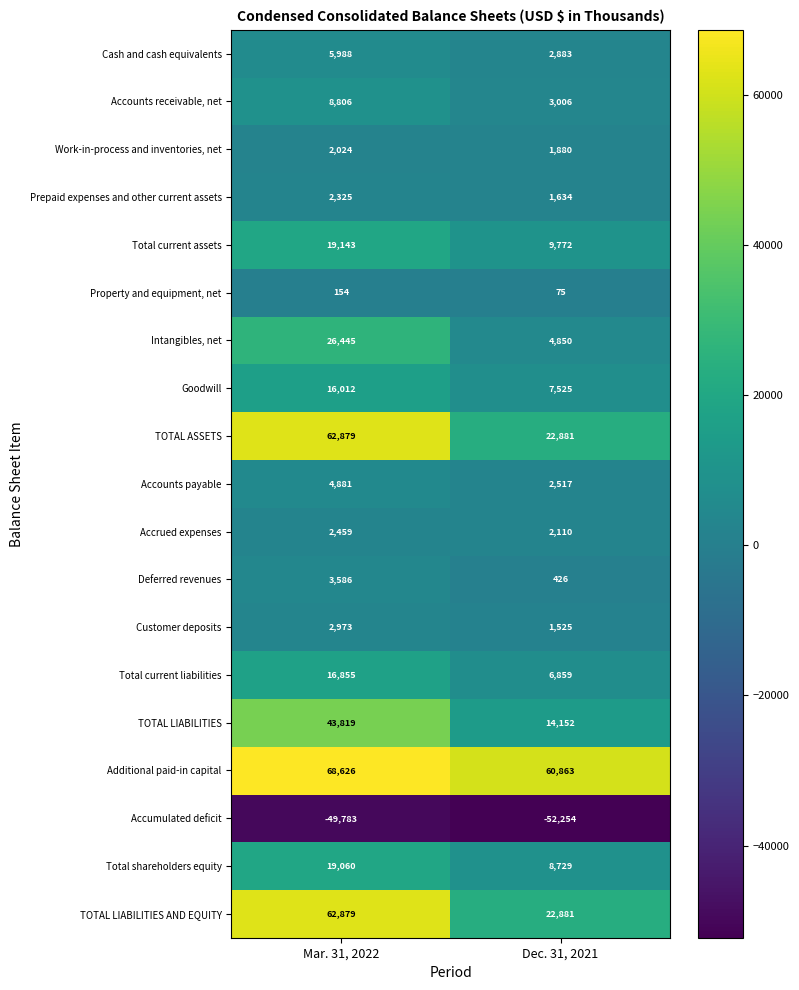

What is the difference between the Total current liabilities values at Mar. 31, 2022 and Dec. 31, 2021?

9996